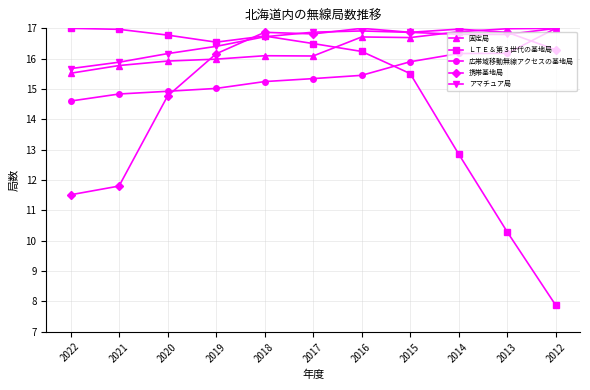

What is the smallest value displayed?

7.9